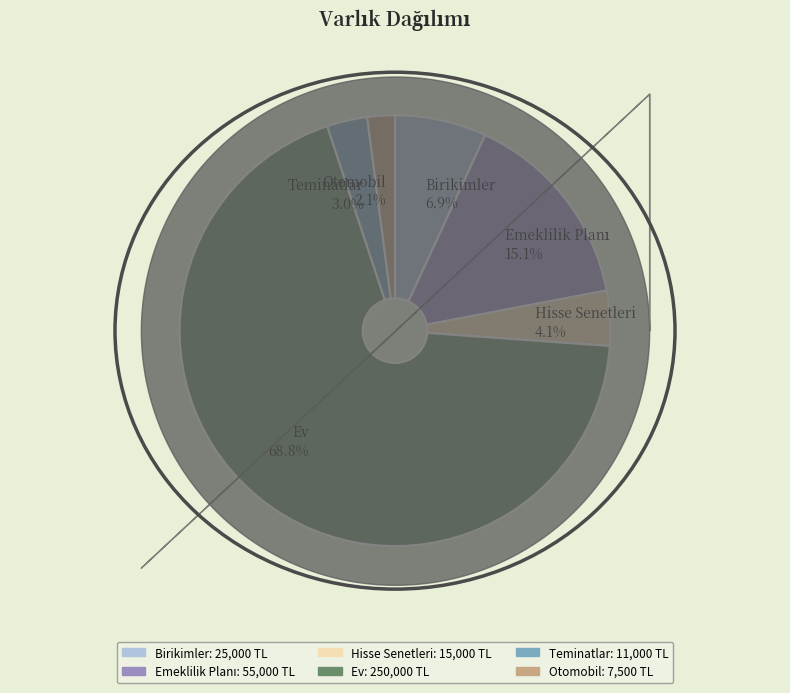

What is the ratio of the value at Otomobil 2.1% to the value at Birikimler 6.9%?

0.3